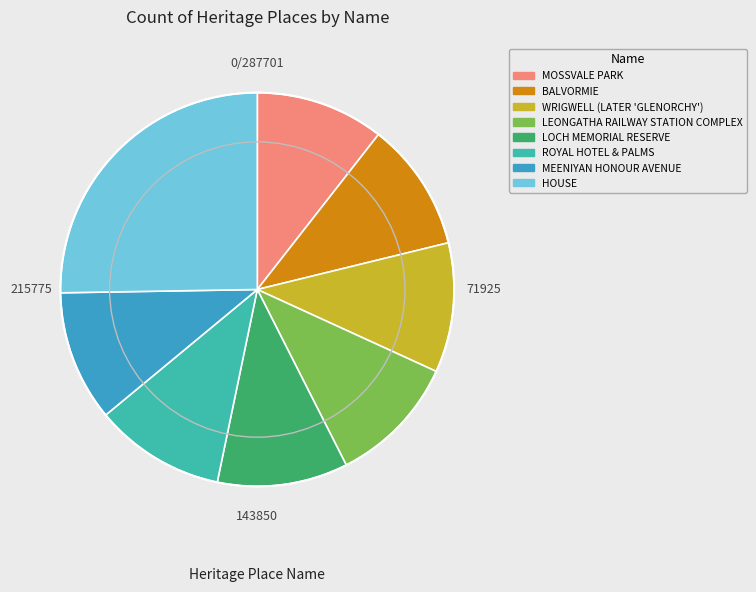

Which category has the biggest portion of the pie?

HOUSE